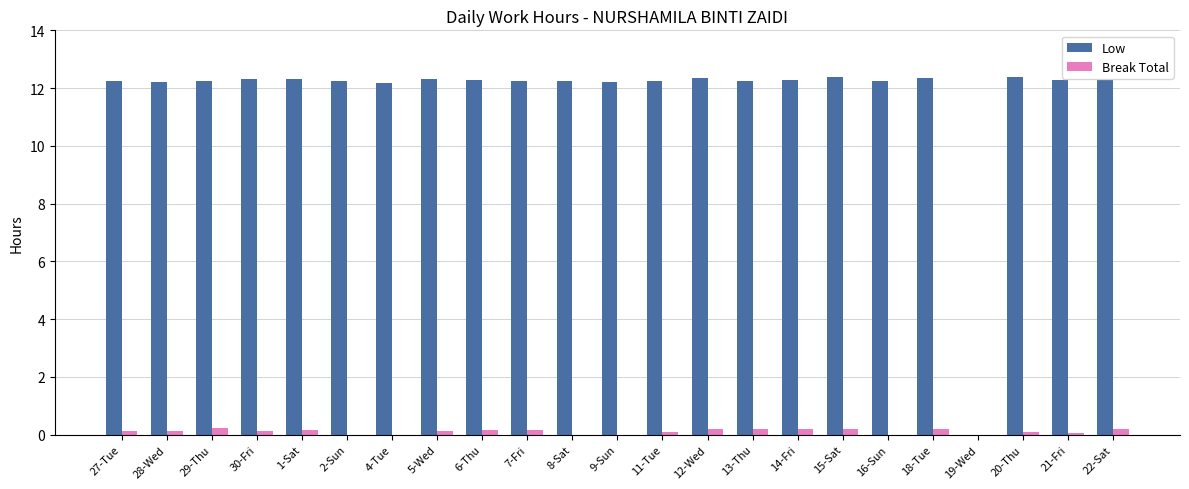

Is the value of Low at 12-Wed greater than the value of Break Total at 1-Sat?

Yes